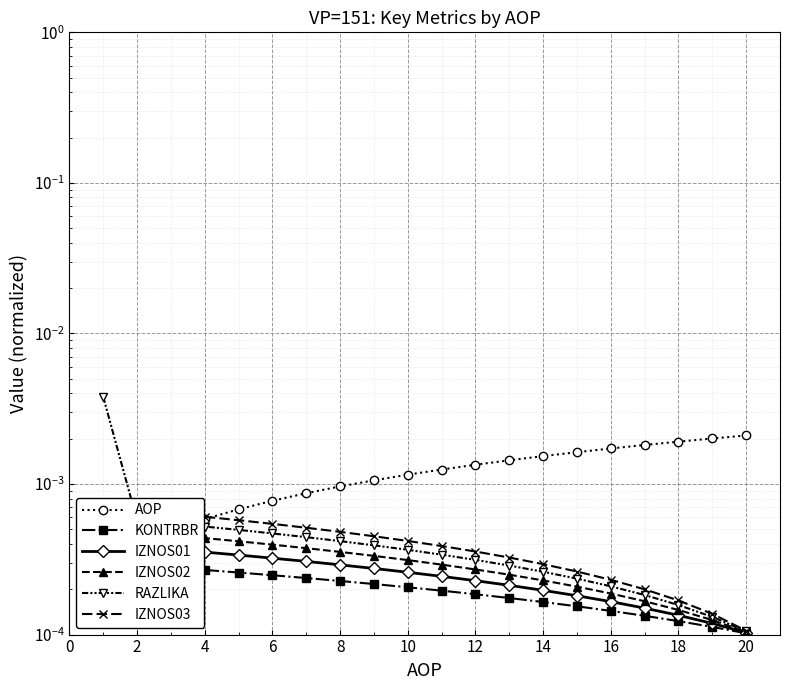

Is the value of IZNOS01 at 10 greater than the value of IZNOS03 at 13?

Yes